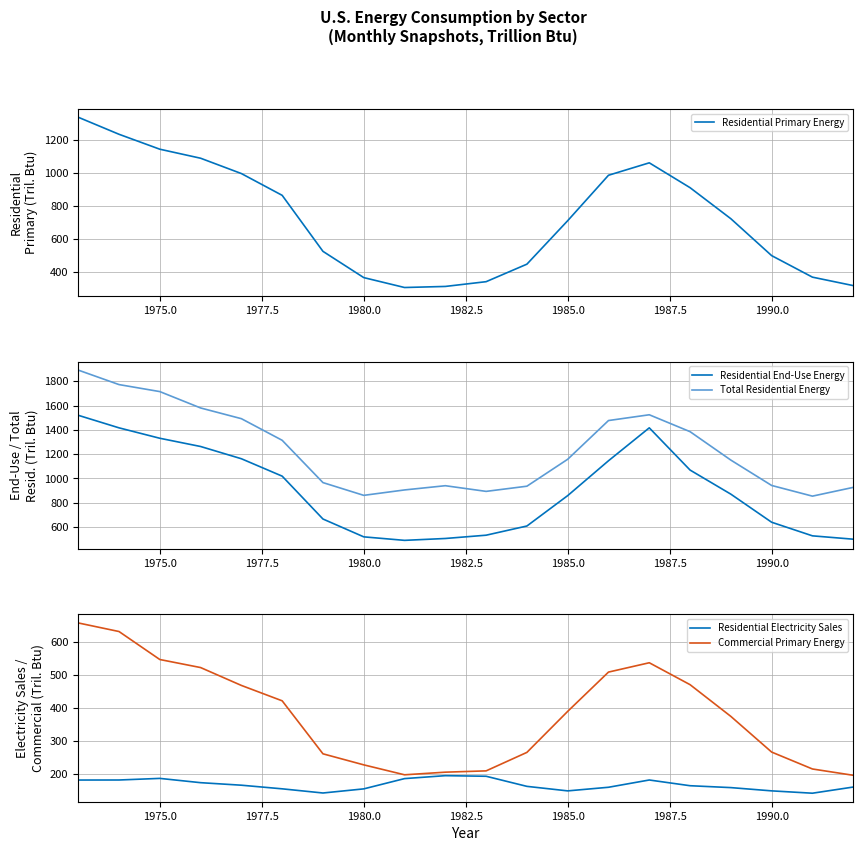

What is the value of the Residential Electricity Sales point at the 12th from the left?

161.1